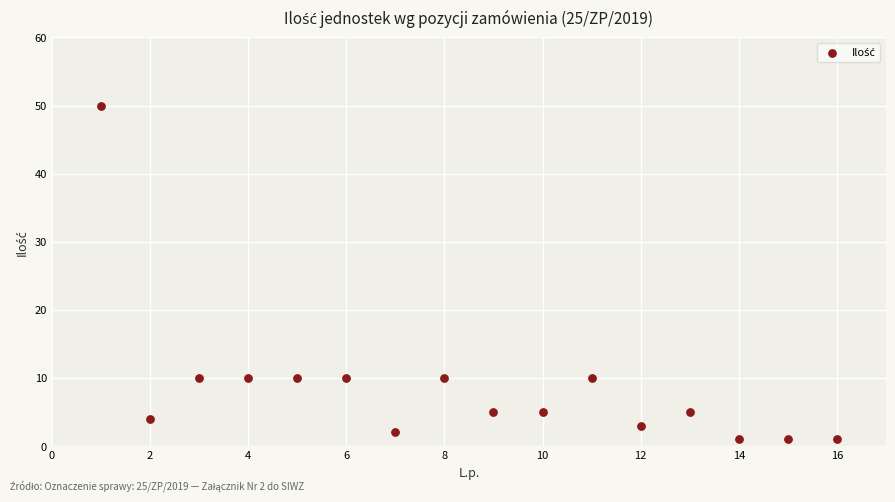

What is the range of X values (max minus min)?

15